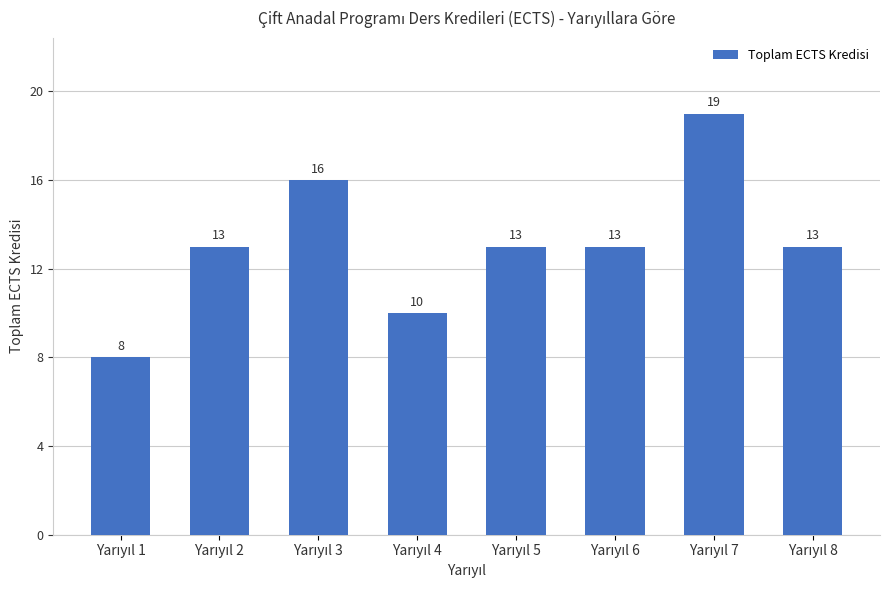

What is the value of the 6th bar from the left?

13